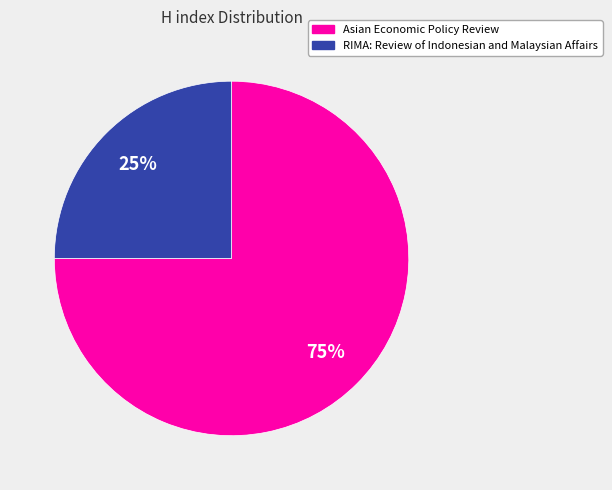

Combined, do RIMA: Review of Indonesian and Malaysian Affairs and Asian Economic Policy Review account for over 50%?

Yes